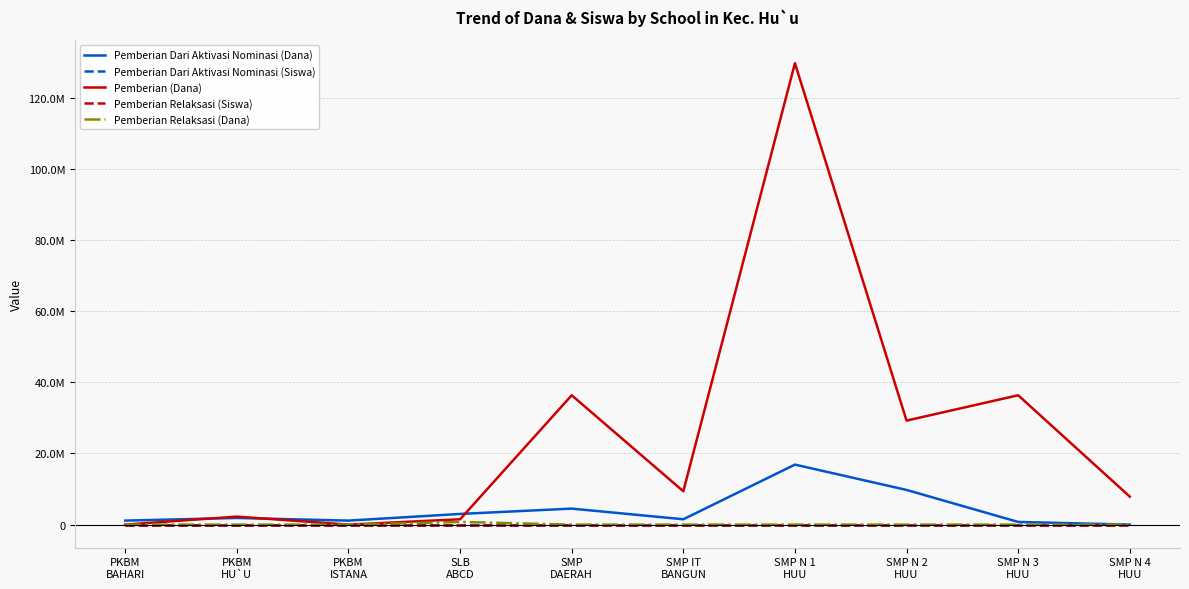

The Pemberian Dari Aktivasi Nominasi (Siswa) series shows 3 at SMP IT
BANGUN. True or false?

False